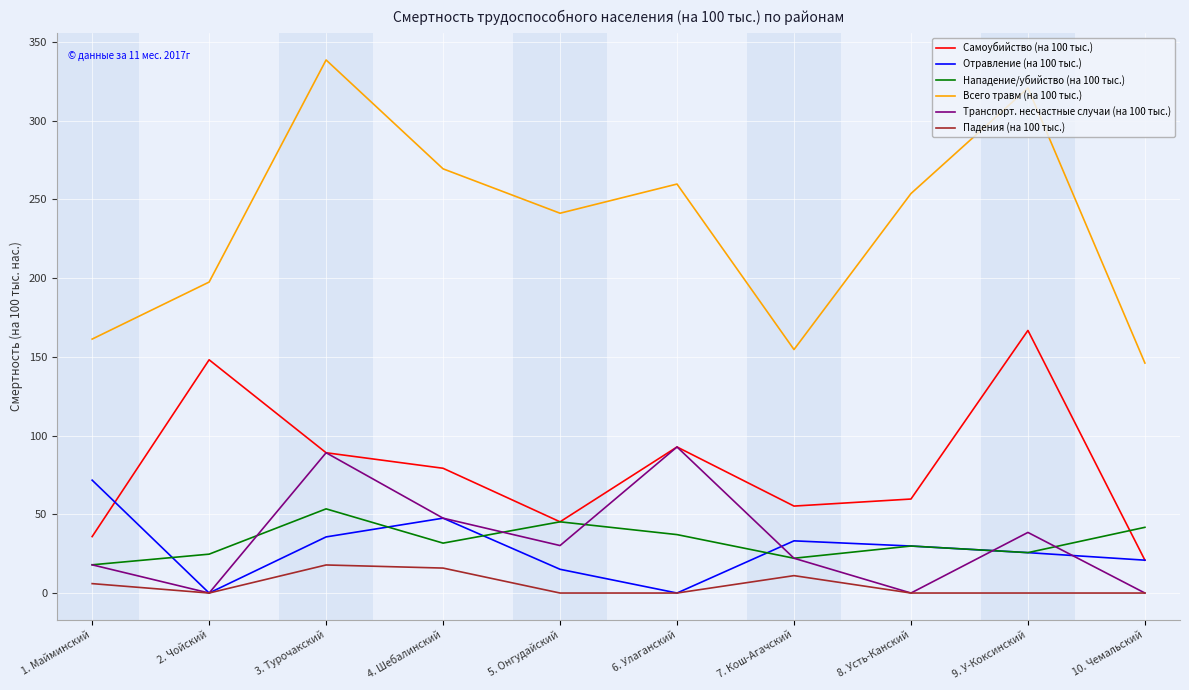

Is the value of Транспорт. несчастные случаи (на 100 тыс.) at 4. Шебалинский greater than the value of Отравление (на 100 тыс.) at 8. Усть-Канский?

Yes